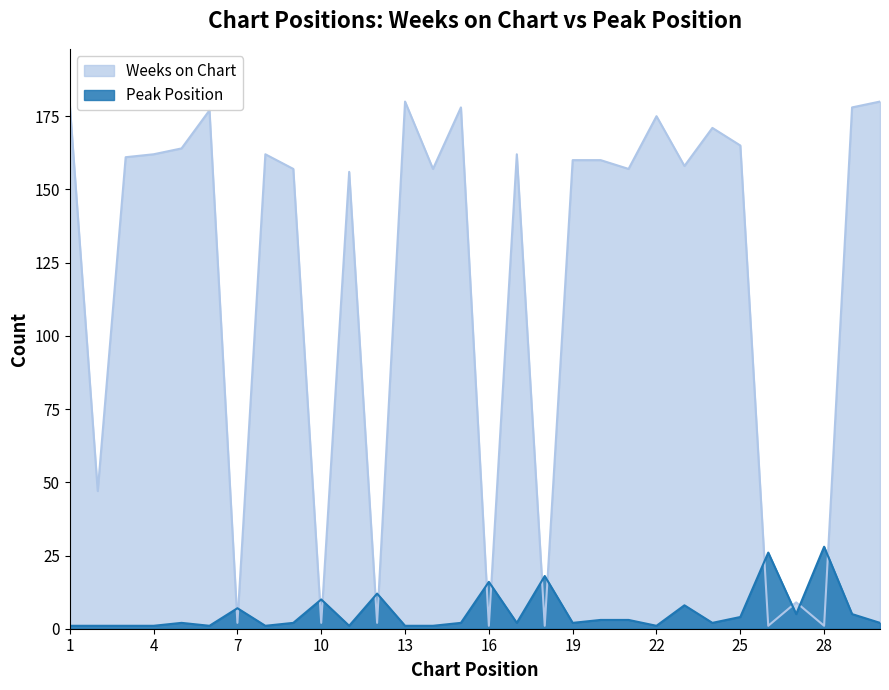

Which series ends up on top after the final intersection of Peak Position and Weeks on Chart?

Weeks on Chart